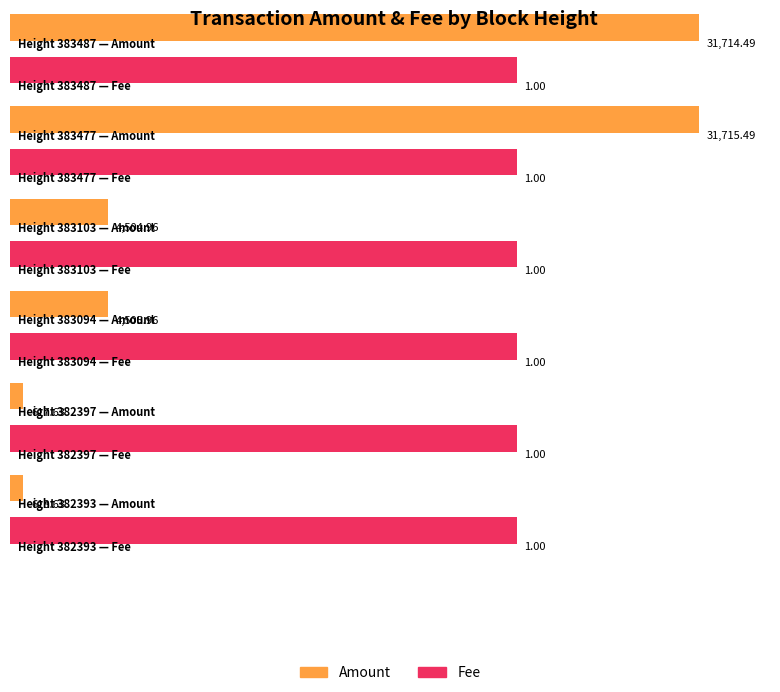

Reading left to right, what are all the values shown in this chart?

Amount: 31714.5	31715.5	4505.0	4506.0	617.6	618.6
Fee: 1.0	1.0	1.0	1.0	1.0	1.0